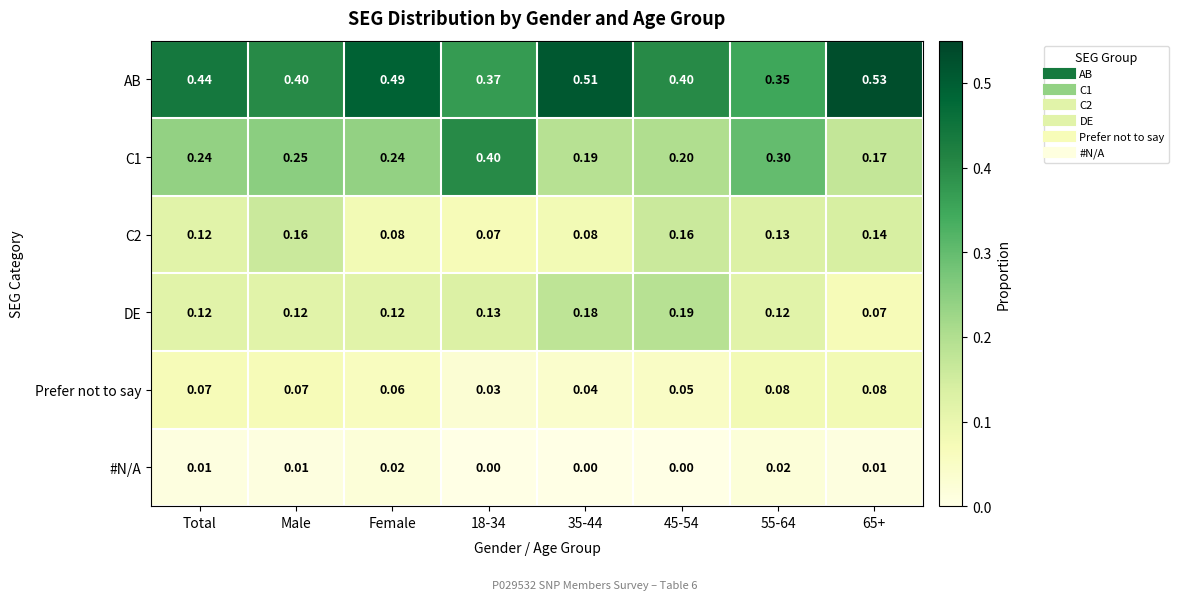

Which series has the largest total across all categories?

AB